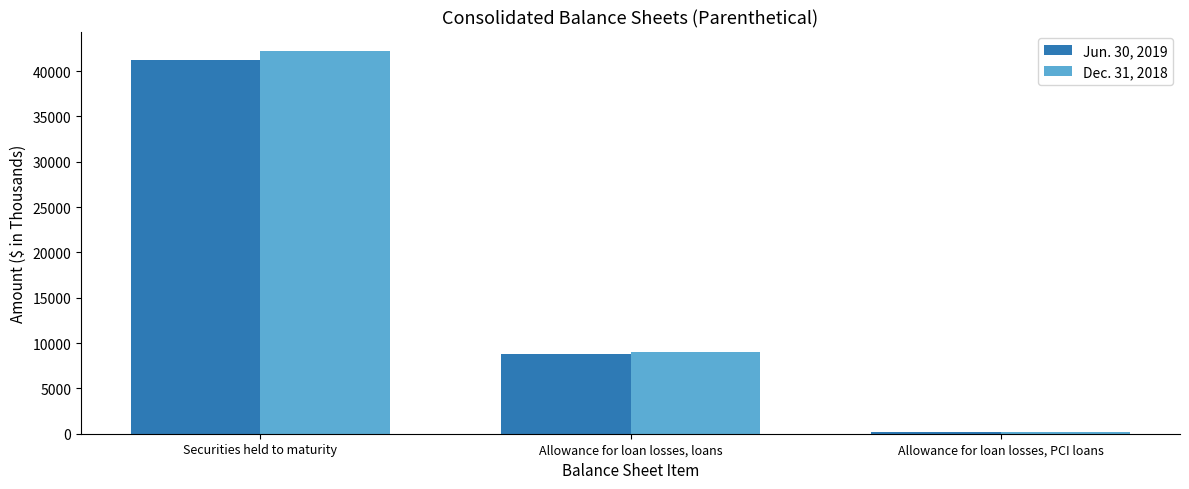

Between Securities held to maturity and Allowance for loan losses, PCI loans, which series saw the biggest shift?

Dec. 31, 2018